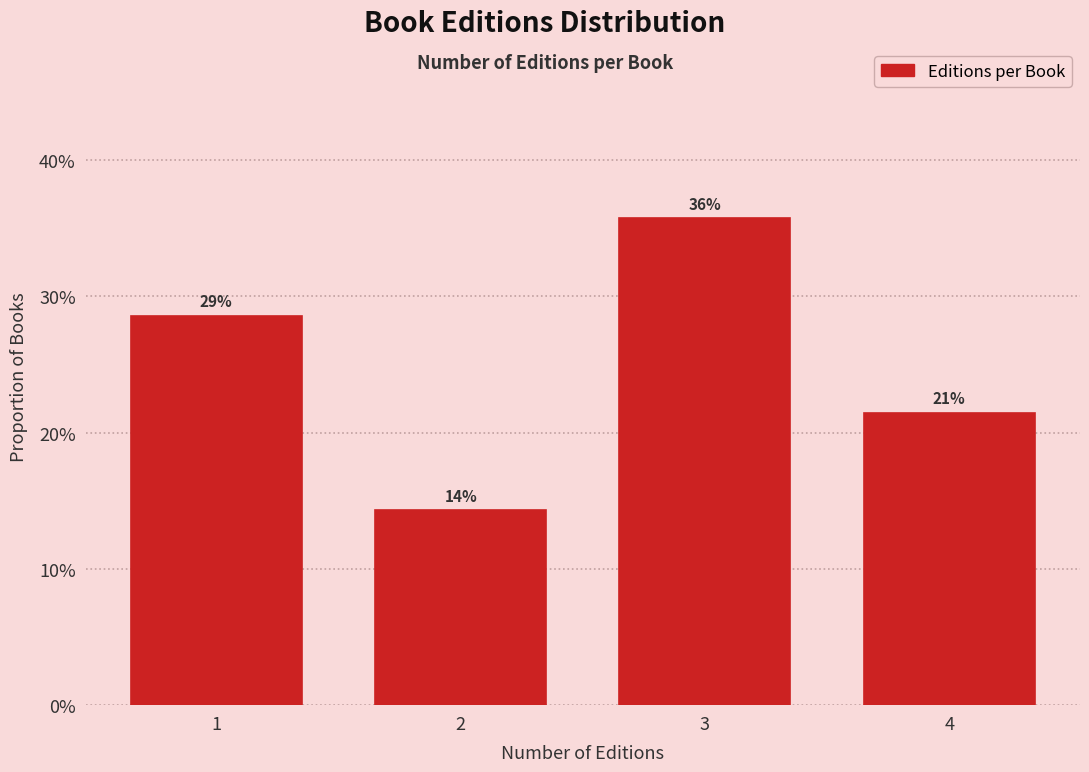

Are the bars horizontal?

No